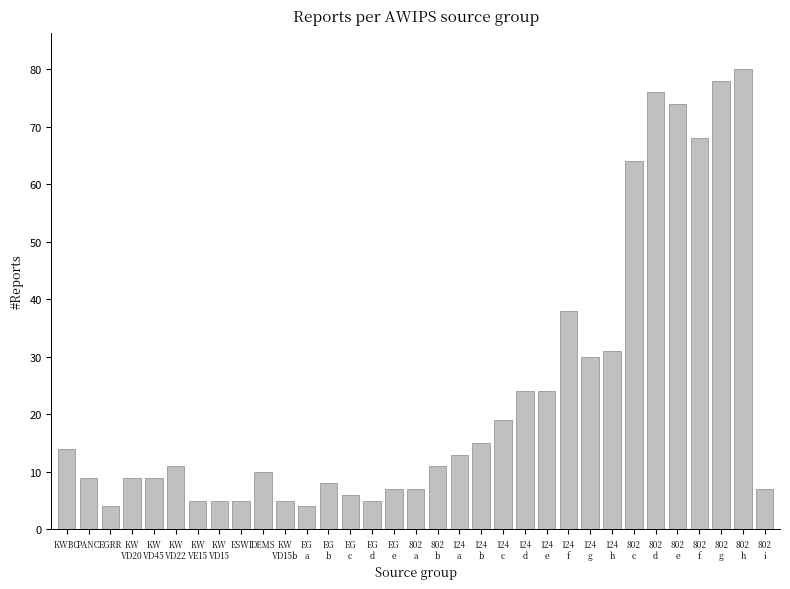

What position from the left is DEMS?

10